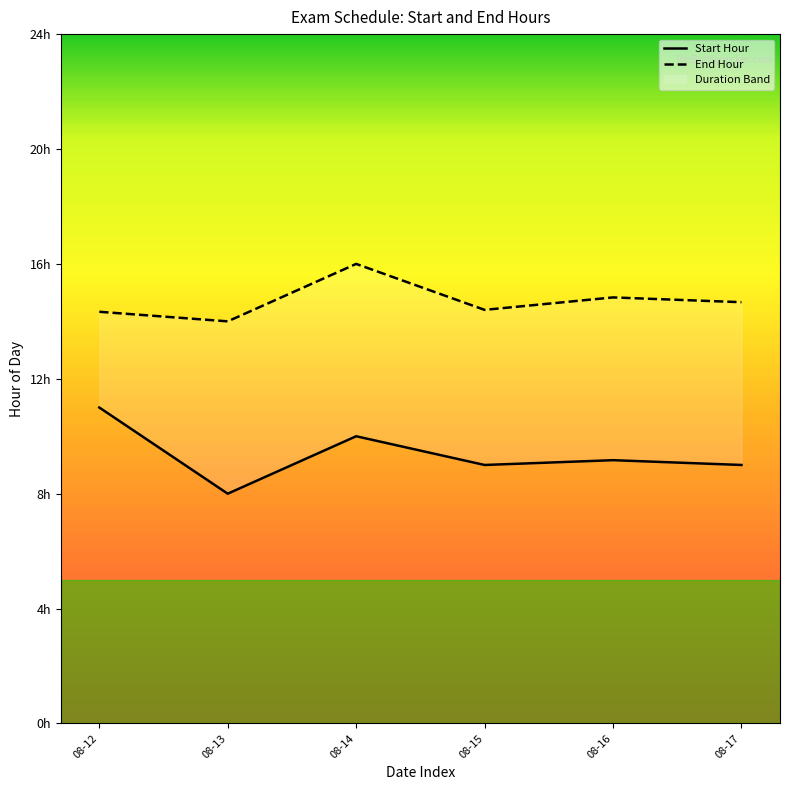

At 08-15, list the series in order from largest to smallest.

End Hour, Start Hour